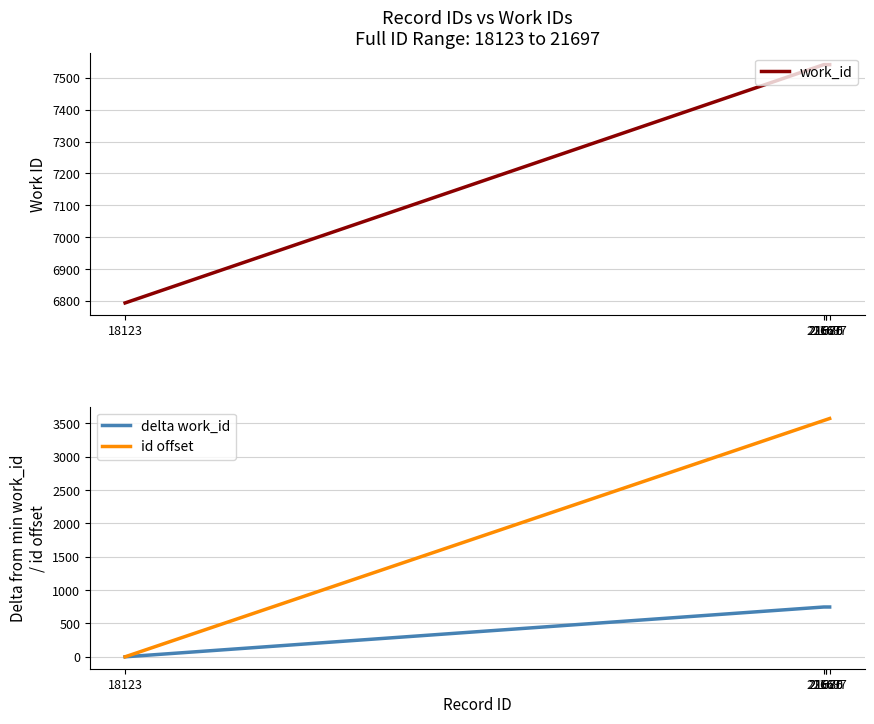

What are all the series names shown in the legend?

work_id, delta work_id, id offset